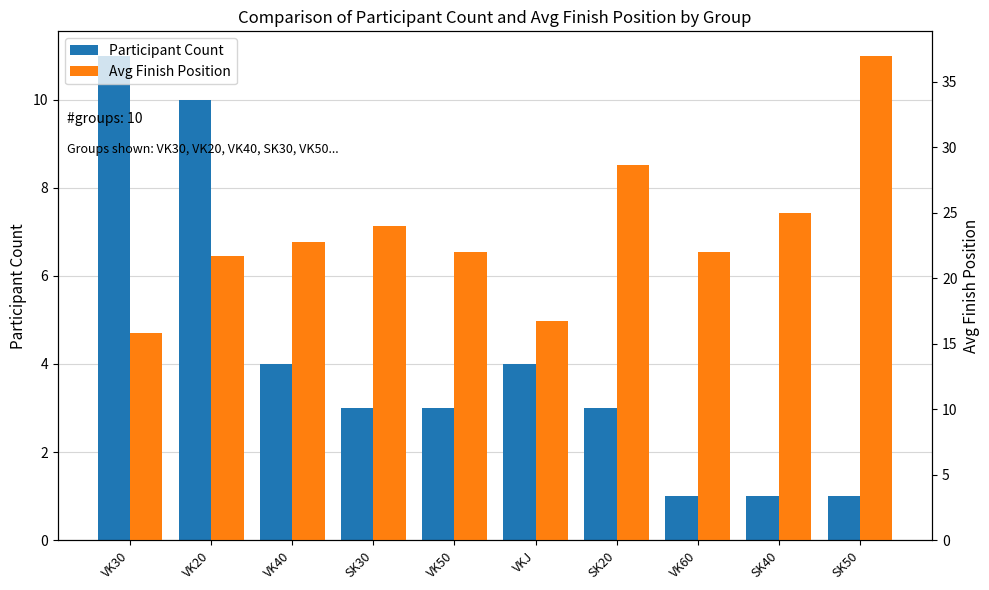

The value of Participant Count at SK30 is 3.0. True or false?

True